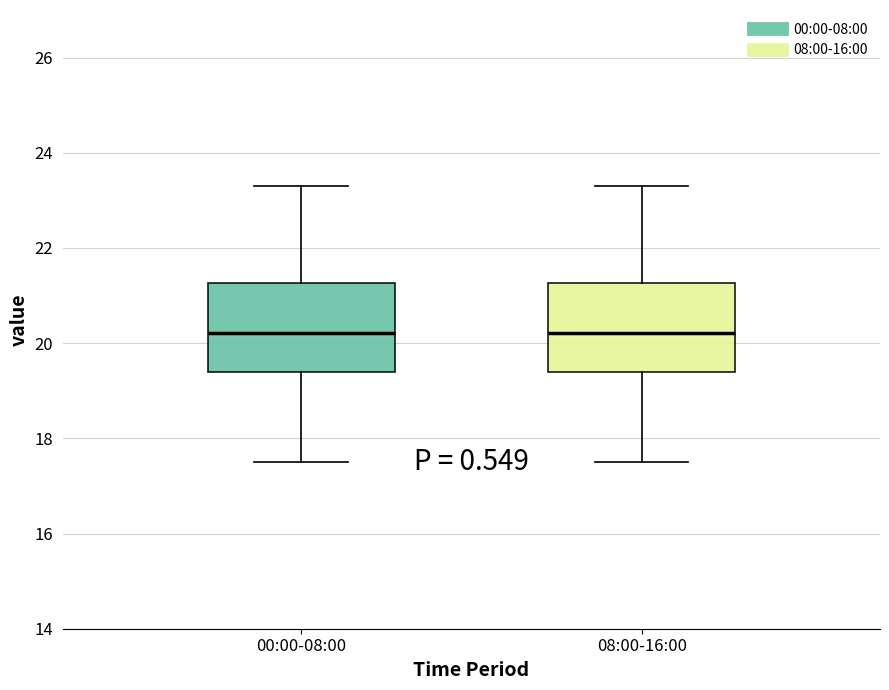

Reading left to right, read every box against the y-axis: the position of its median line, the range the box covers, and the ends of its whiskers. The values are not printed on the chart, so give them approximately, as read against the axis.

00:00-08:00: median 20.2, box 19.4 to 21.2, whiskers 17.6 to 23.4
08:00-16:00: median 20.2, box 19.4 to 21.2, whiskers 17.6 to 23.4